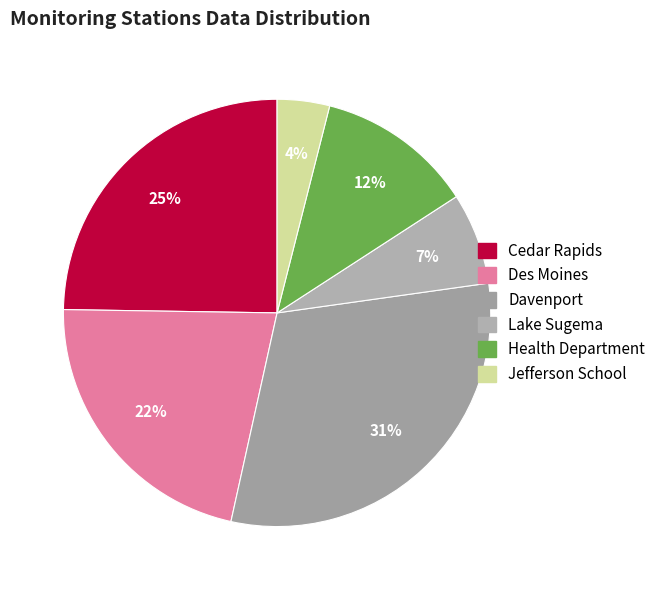

What is the change in value from Cedar Rapids to Davenport?

+6